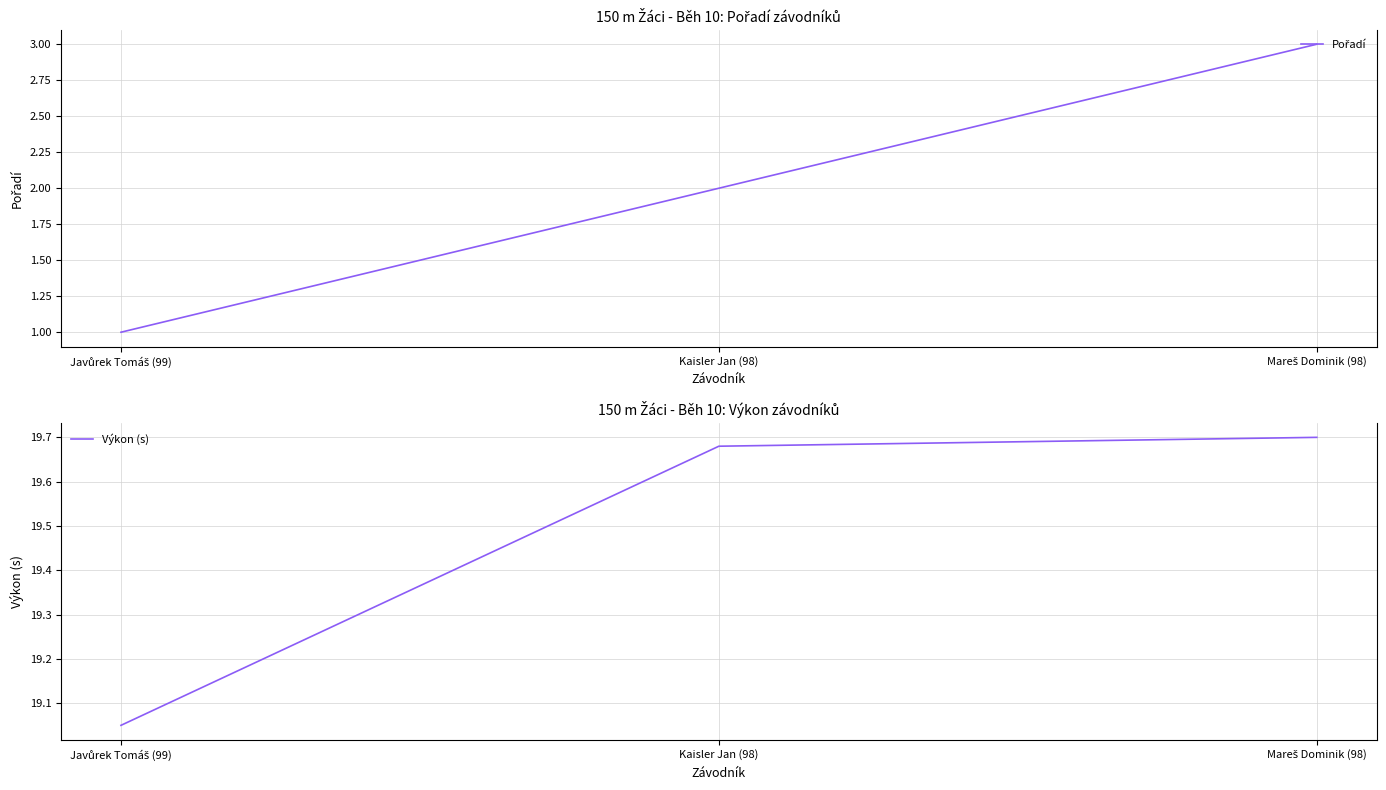

Reading left to right, what are all the values shown in this chart?

Pořadí: 1.0	2.0	3.0
Výkon (s): 19.1	19.7	19.7